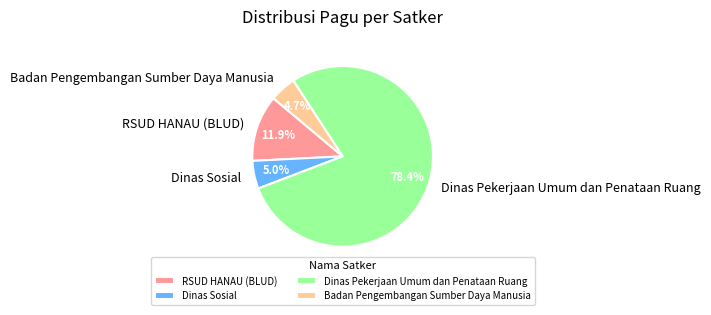

Does any single category account for the majority?

Yes